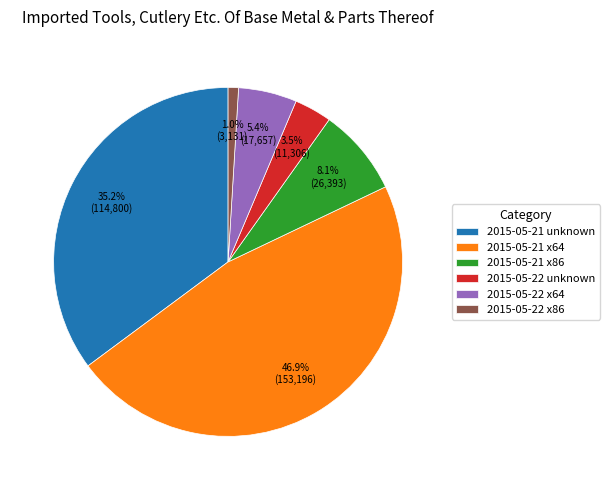

Which category has the smallest portion of the pie?

2015-05-22 x86